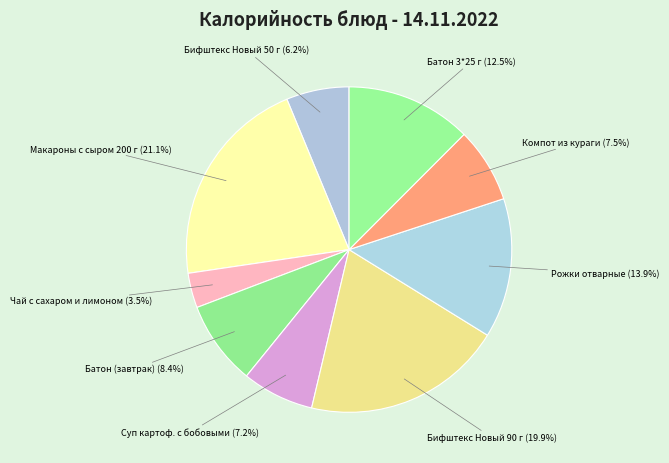

To the nearest percent, what portion does Рожки отварные represent?

14%